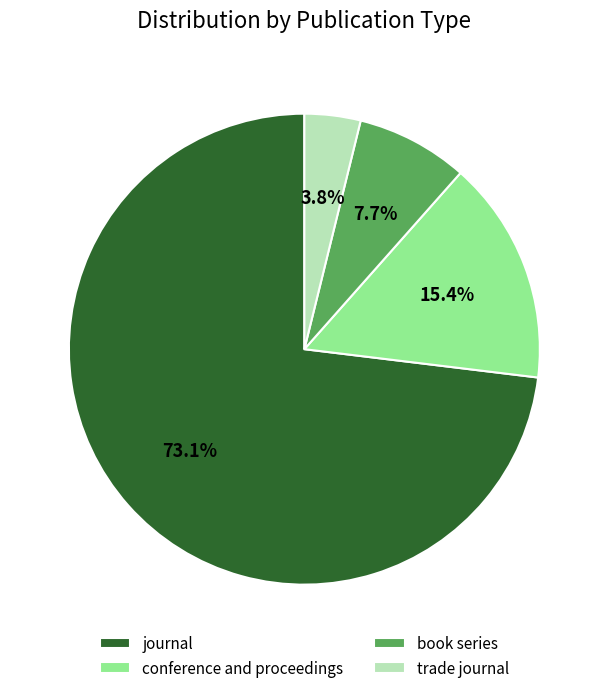

What is the largest slice in the pie chart?

journal